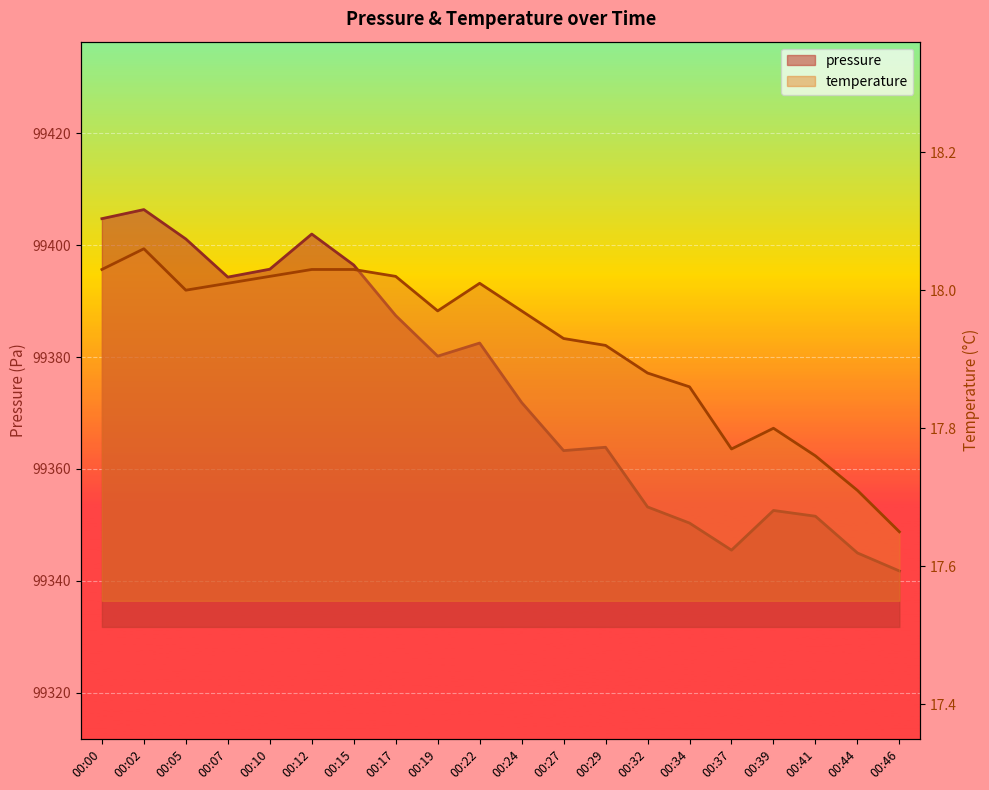

Between 00:02 and 00:27, which series saw the biggest shift?

pressure